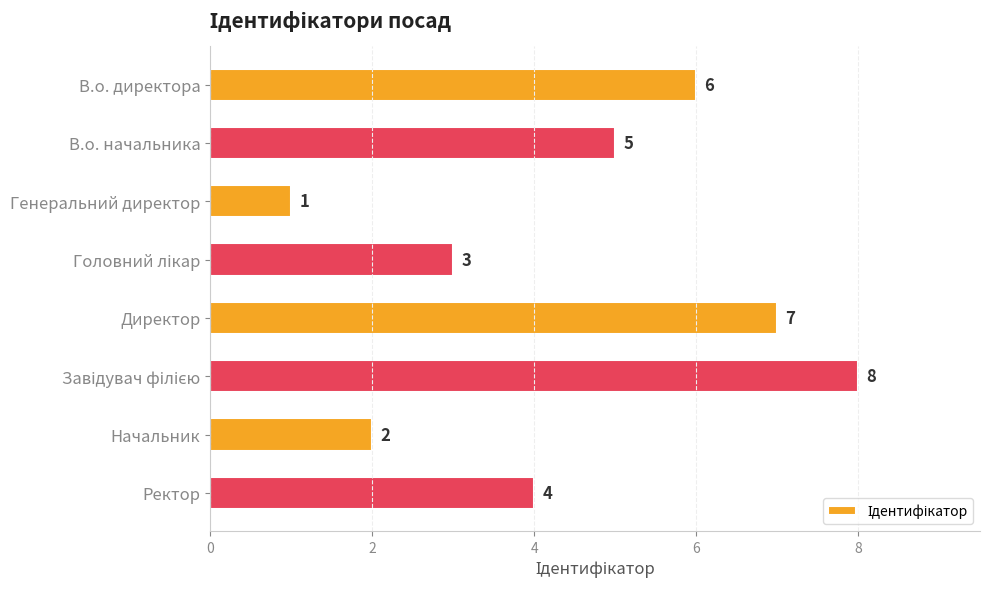

At which label is the value closest to 4?

Ректор